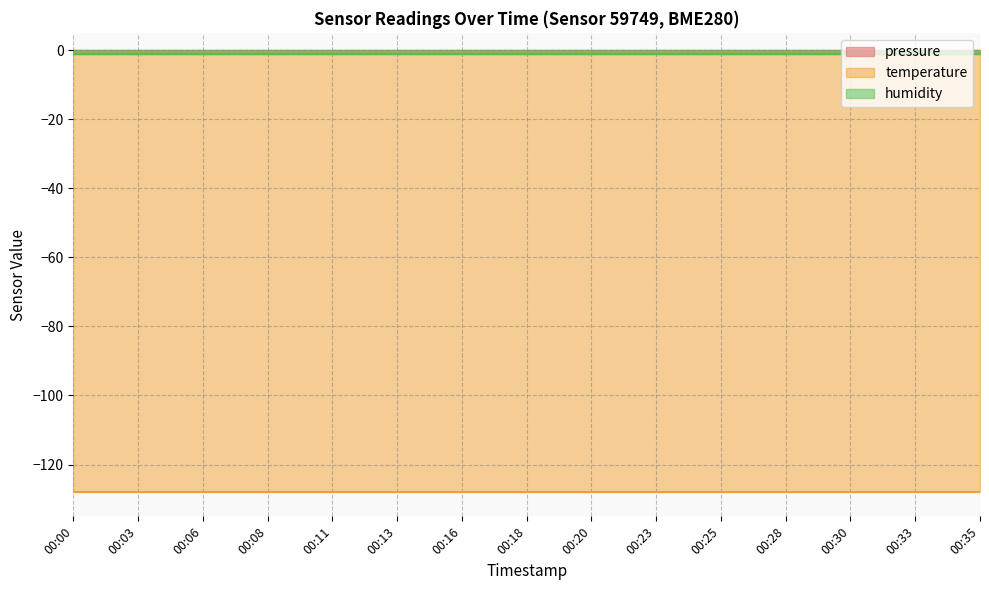

Reading left to right, list all the values displayed in this chart.

pressure: 00:00=-1	00:03=-1	00:06=-1	00:08=-1	00:11=-1	00:13=-1	00:16=-1	00:18=-1	00:20=-1	00:23=-1	00:25=-1	00:28=-1	00:30=-1	00:33=-1	00:35=-1
temperature: 00:00=-128	00:03=-128	00:06=-128	00:08=-128	00:11=-128	00:13=-128	00:16=-128	00:18=-128	00:20=-128	00:23=-128	00:25=-128	00:28=-128	00:30=-128	00:33=-128	00:35=-128
humidity: 00:00=-1	00:03=-1	00:06=-1	00:08=-1	00:11=-1	00:13=-1	00:16=-1	00:18=-1	00:20=-1	00:23=-1	00:25=-1	00:28=-1	00:30=-1	00:33=-1	00:35=-1